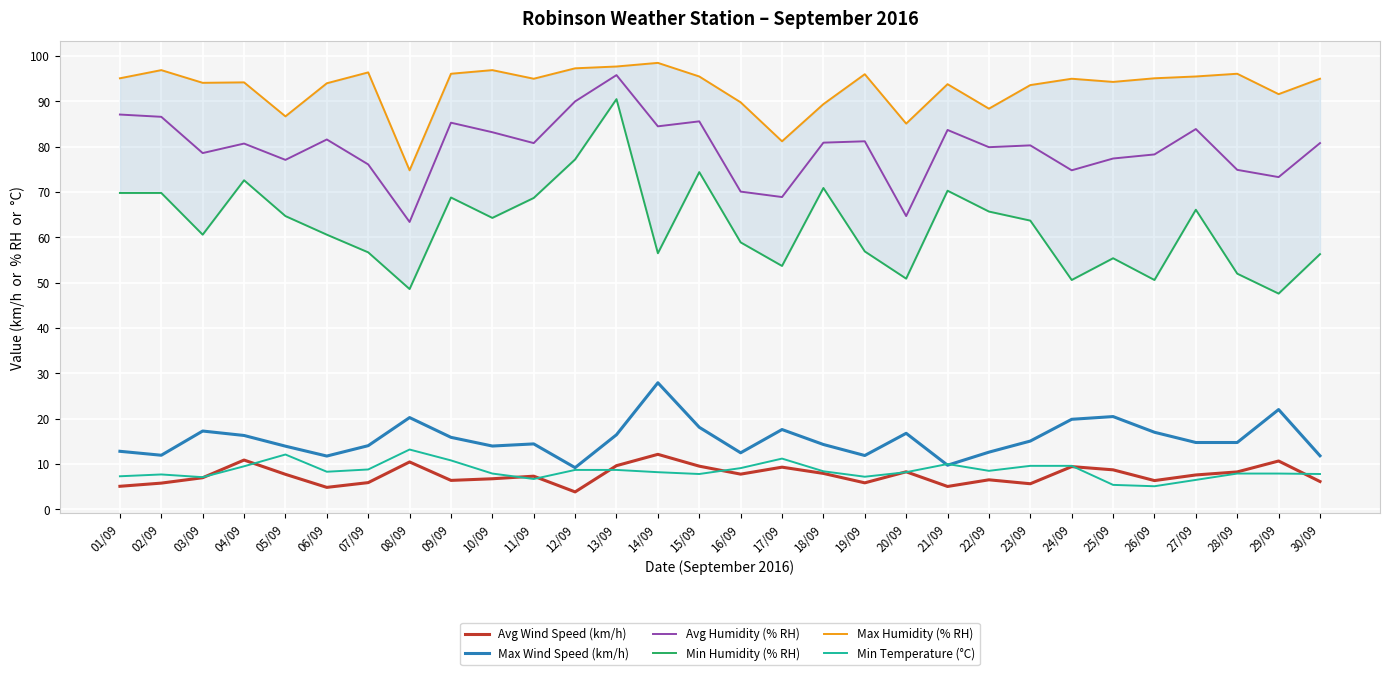

What is the label of the 13th point from the right?

18/09